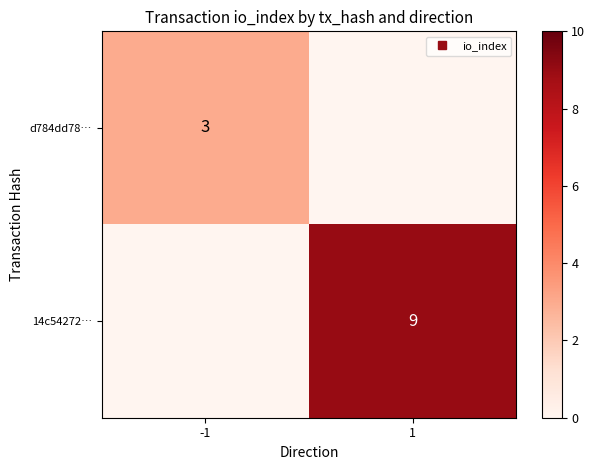

What is the sum of all 14c54272… values?

9